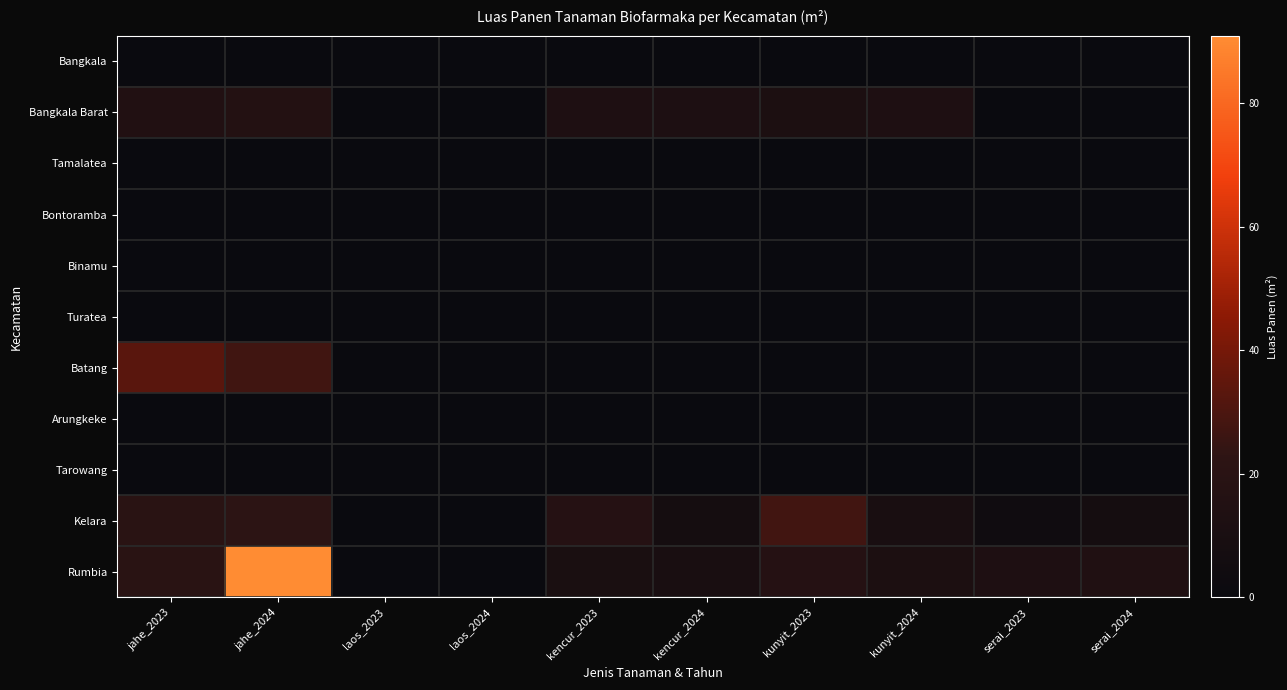

Between jahe_2024 and kencur_2024, which series saw the biggest shift?

Rumbia